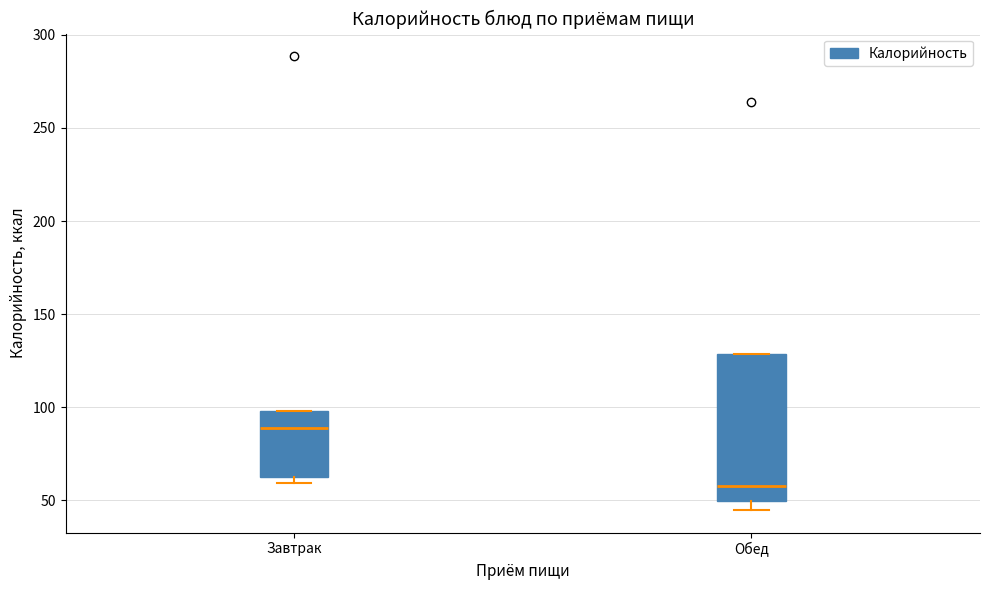

Which box's median line is the lowest?

Обед